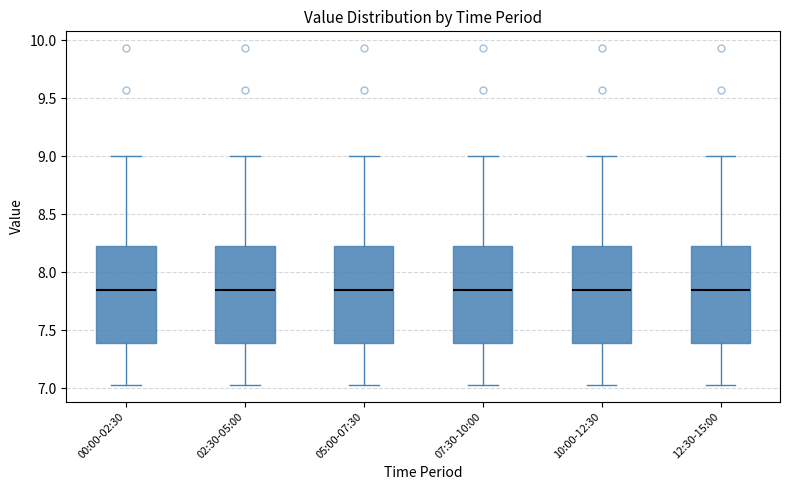

Reading left to right, read every box against the y-axis: the position of its median line, the range the box covers, and the ends of its whiskers. The values are not printed on the chart, so give them approximately, as read against the axis.

00:00-02:30: median 7.85, box 7.40 to 8.25, whiskers 7.05 to 9.00
02:30-05:00: median 7.85, box 7.40 to 8.25, whiskers 7.05 to 9.00
05:00-07:30: median 7.85, box 7.40 to 8.25, whiskers 7.05 to 9.00
07:30-10:00: median 7.85, box 7.40 to 8.25, whiskers 7.05 to 9.00
10:00-12:30: median 7.85, box 7.40 to 8.25, whiskers 7.05 to 9.00
12:30-15:00: median 7.85, box 7.40 to 8.25, whiskers 7.05 to 9.00